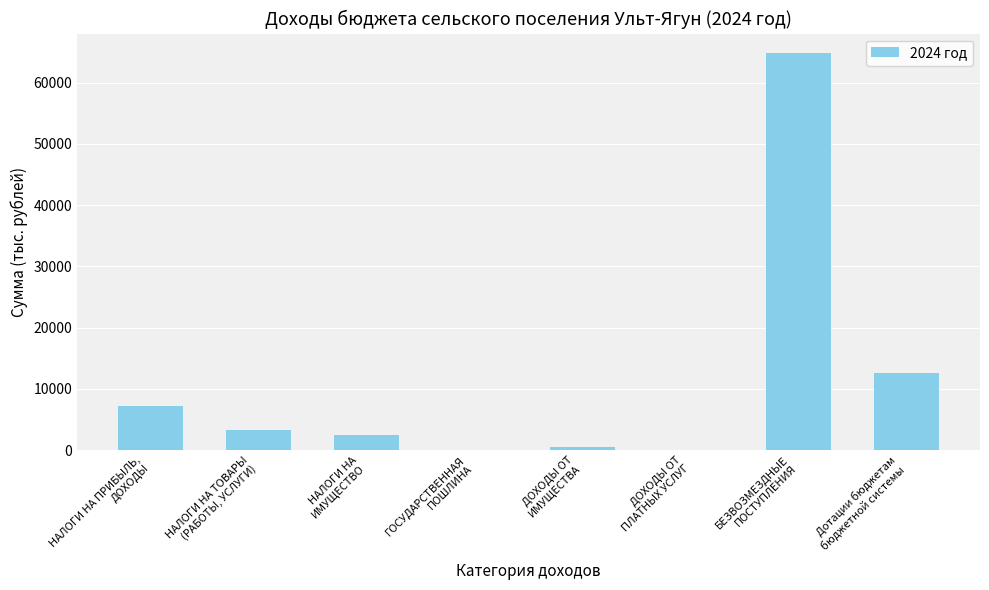

Count the number of categories in the chart.

8